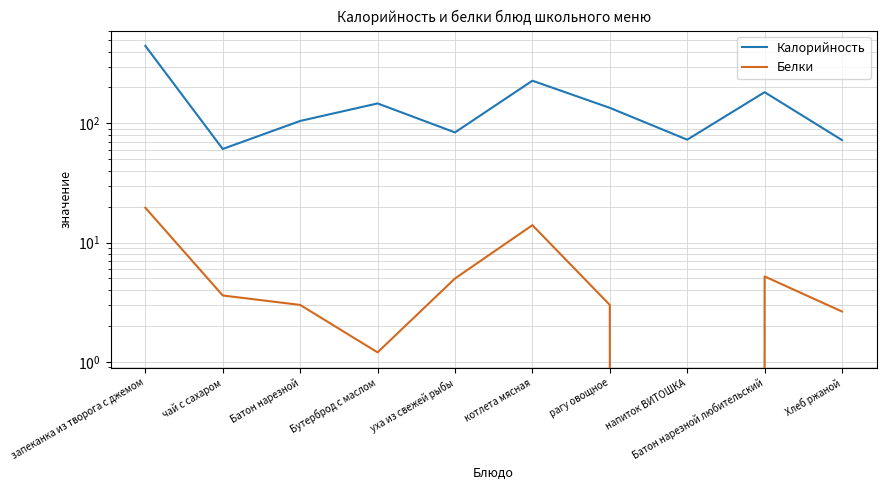

True or false: Калорийность and Белки cross at least once.

False